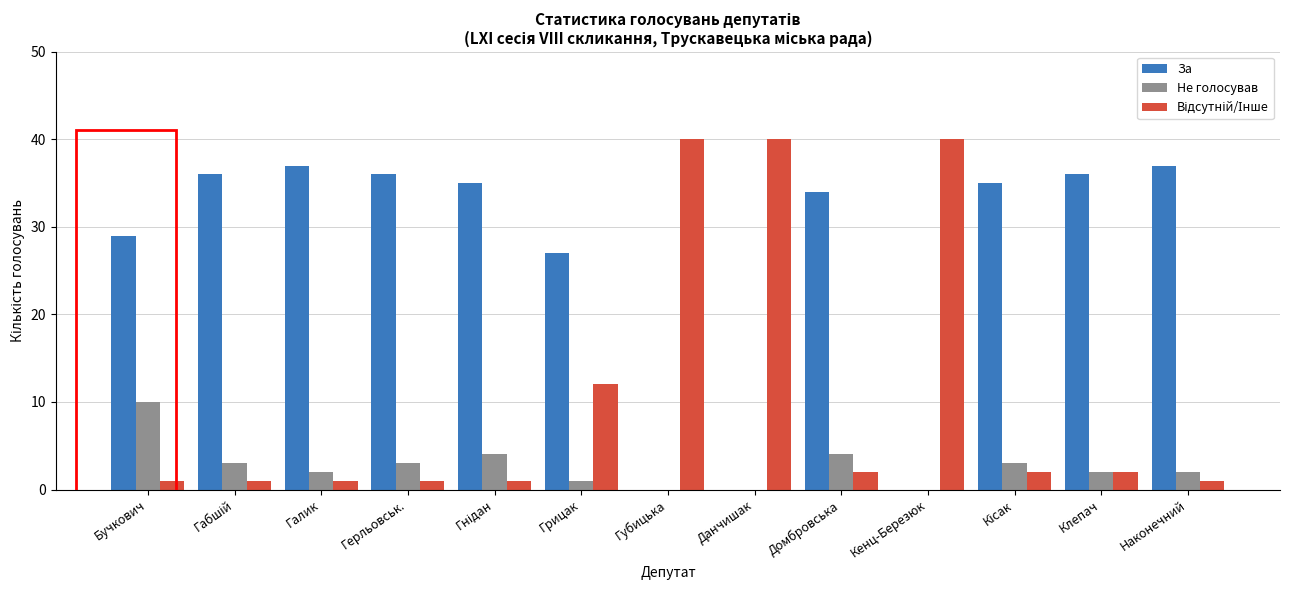

Where is За nearest to the value 18?

Грицак